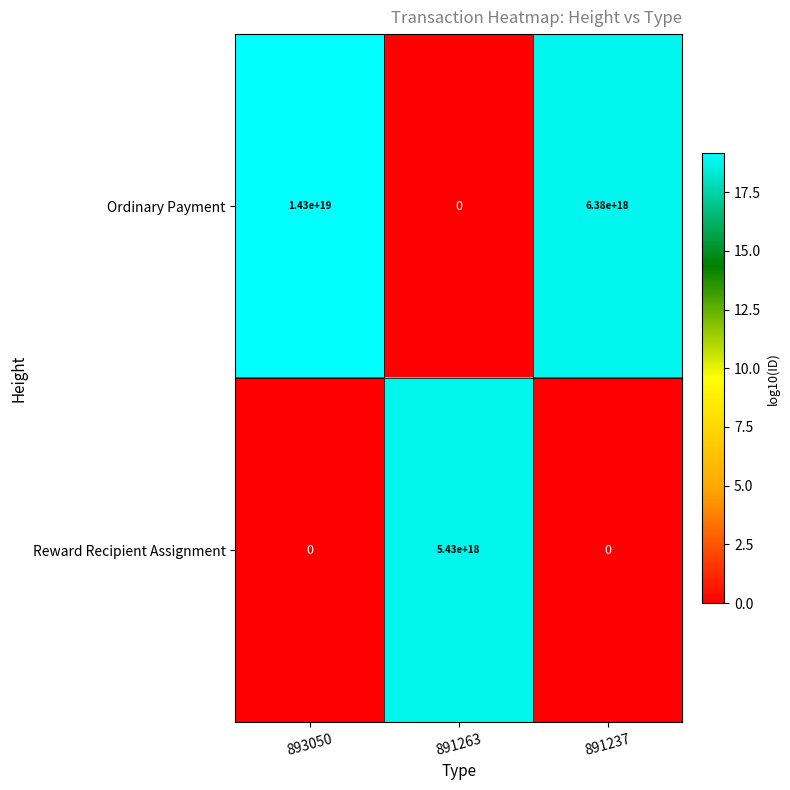

At which category is the sum across all series the highest?

893050